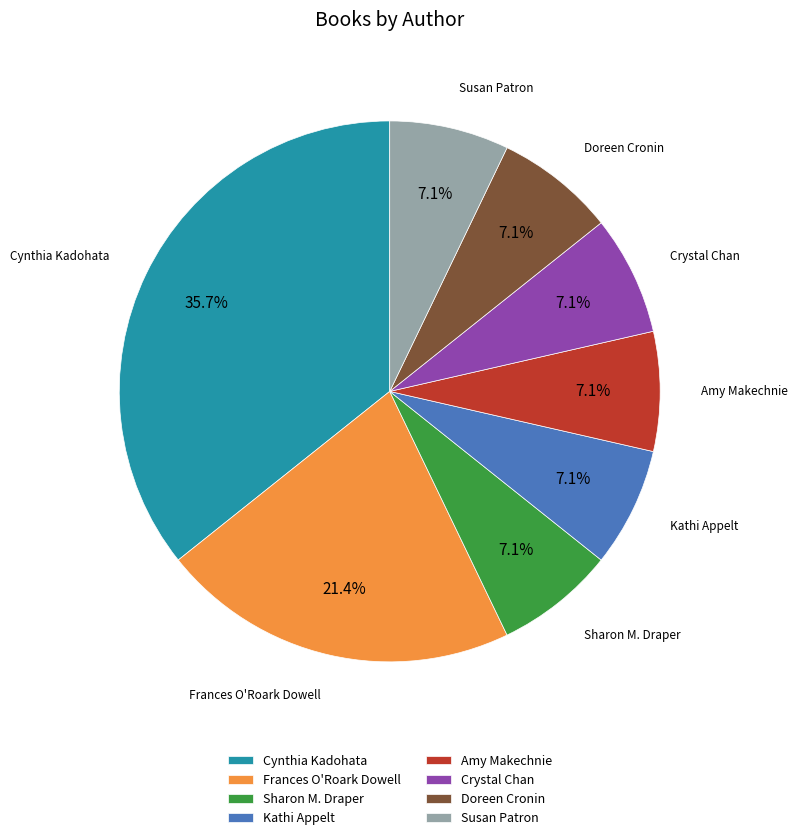

To the nearest percent, what portion does Crystal Chan represent?

7%